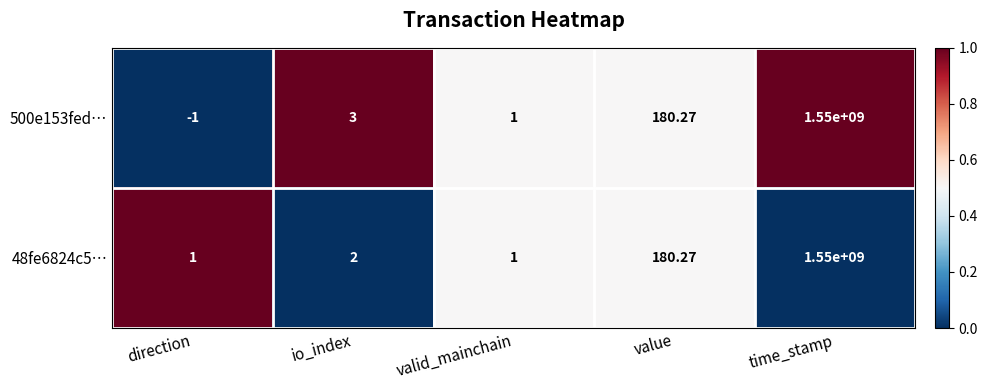

At how many categories does at least one series exceed 0?

5